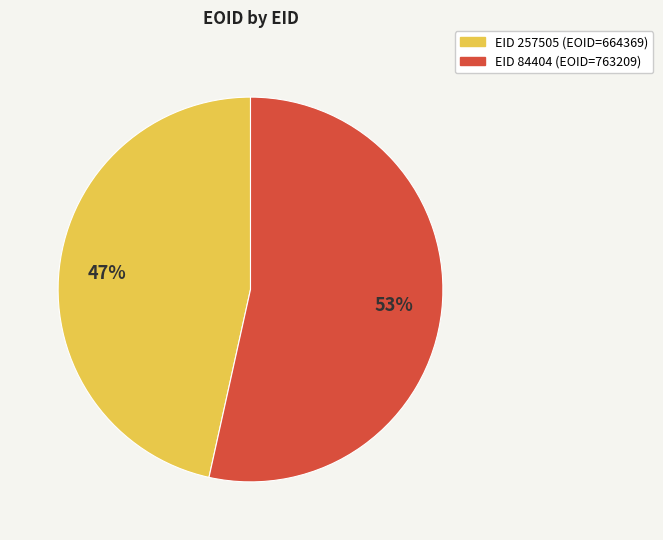

What is the largest slice in the pie chart?

EID 84404 (EOID=763209)